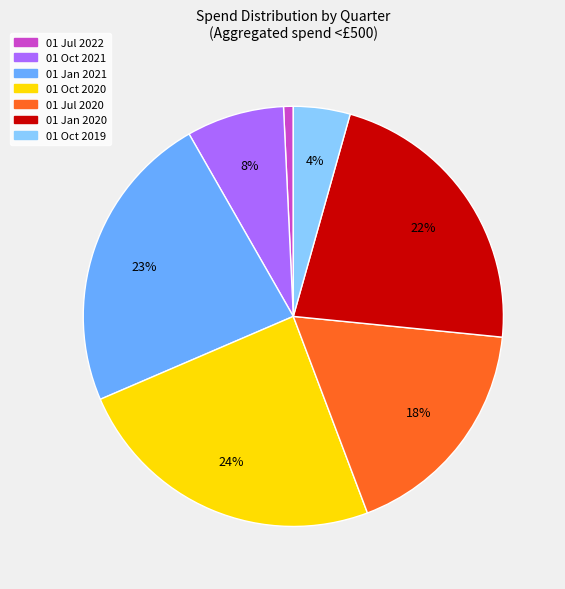

The 01 Oct 2021 slice represents 8% of the pie. True or false?

True